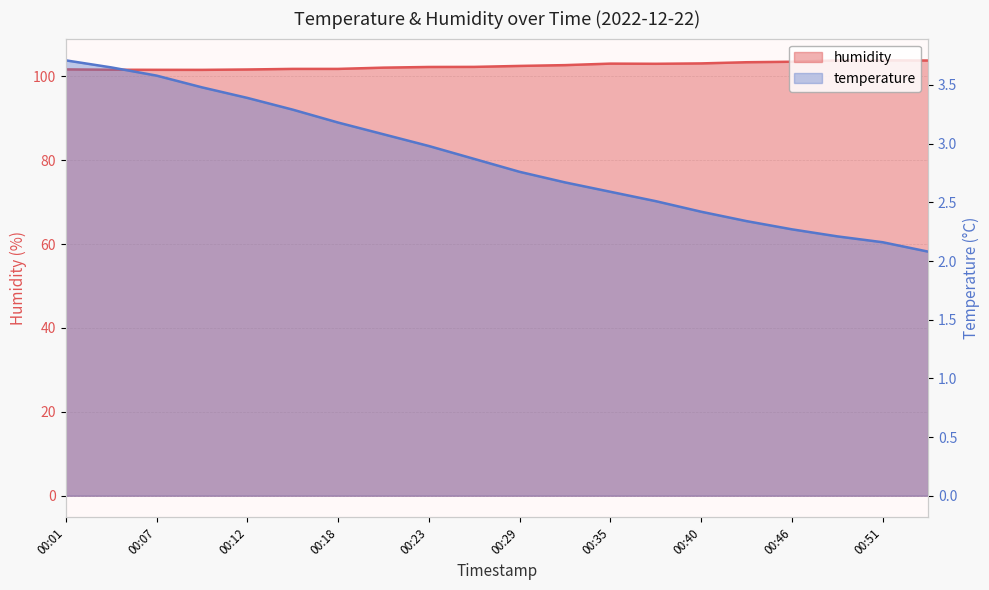

At which category does humidity reach its first local valley?

00:10